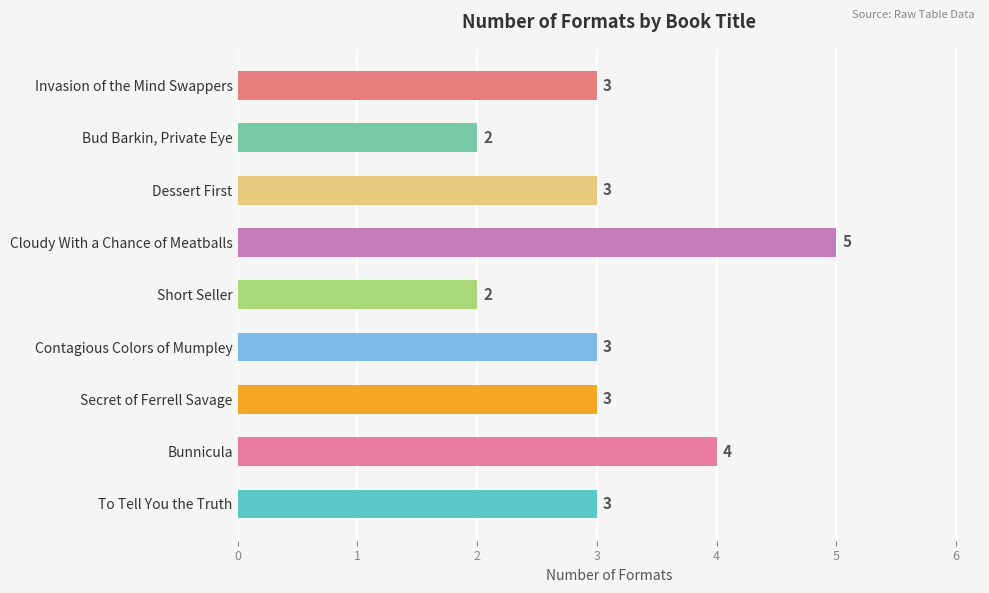

How many values are between 3 and 4?

6